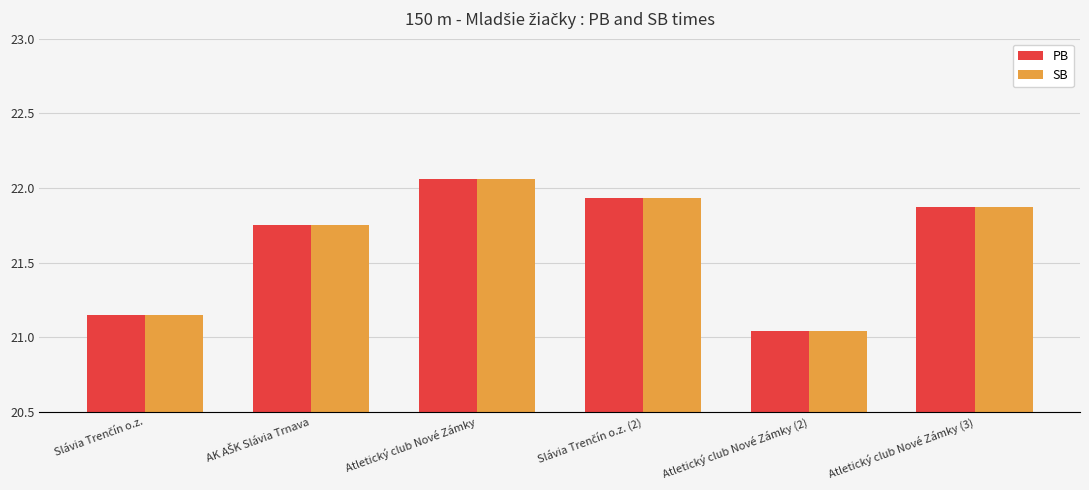

What is the total value across all series at Atletický club Nové Zámky?

44.1